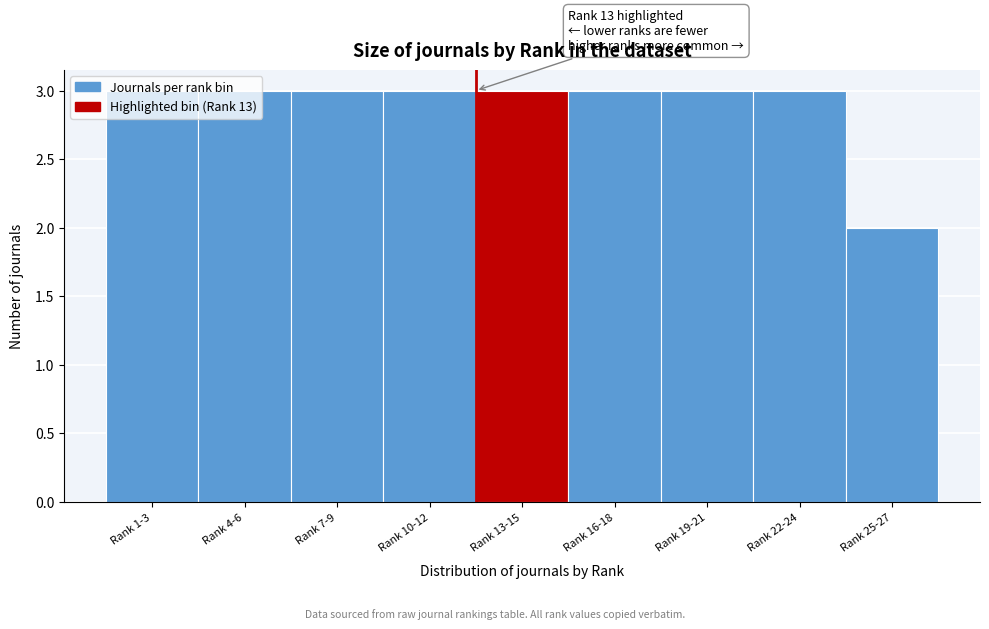

What is the label of the 7th bar from the right?

Rank 7-9